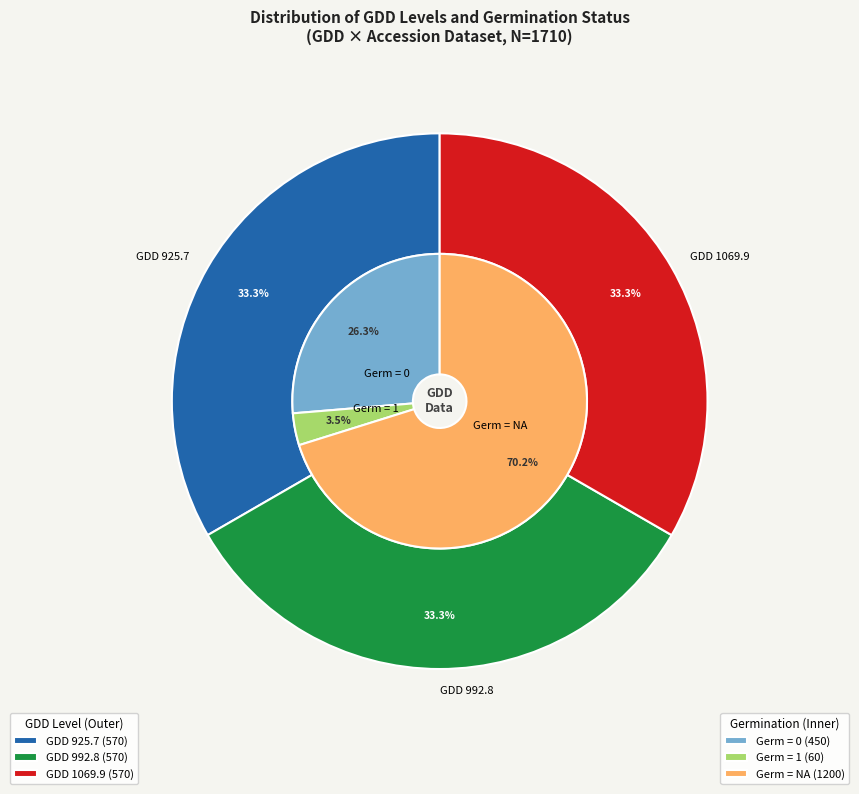

Which category has the biggest portion of the pie?

1069.9